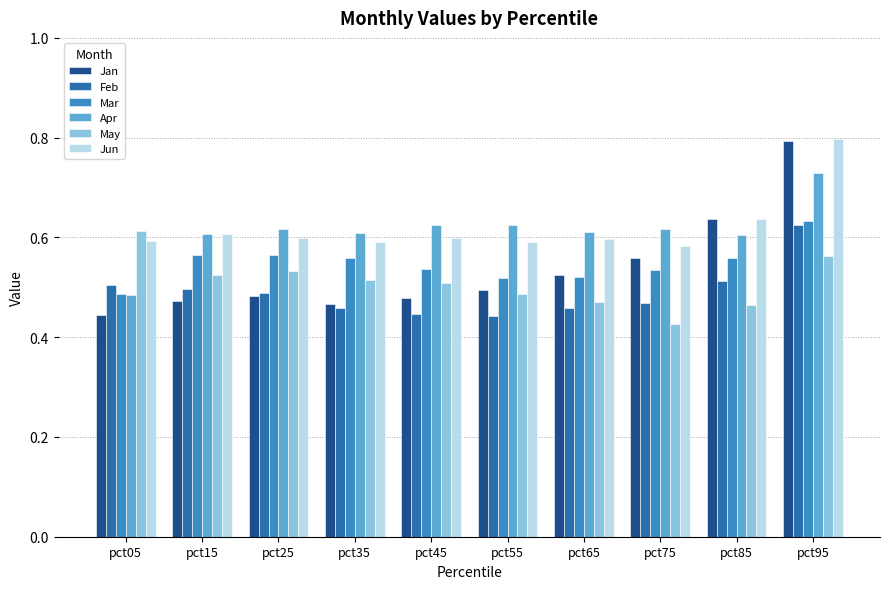

Which label corresponds to the largest value in the chart?

pct95